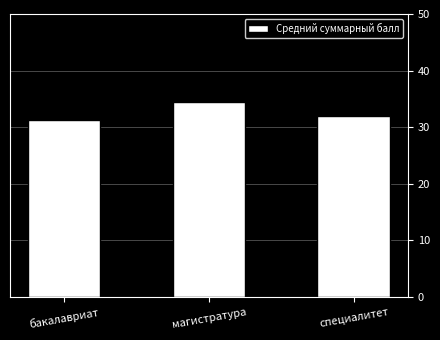

List the labels in order of value, largest first.

магистратура, специалитет, бакалавриат